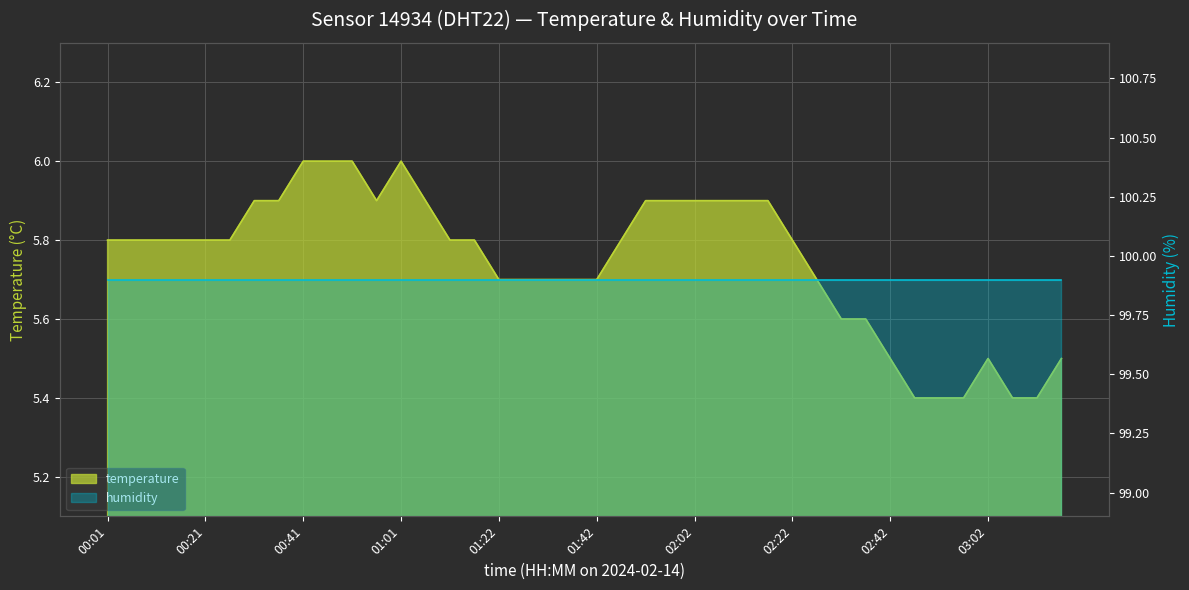

List the labels in order of value, smallest first.

02:47, 02:52, 02:57, 03:08, 03:13, 02:42, 03:02, 03:18, 02:32, 02:37, 01:22, 01:27, 01:32, 01:37, 01:42, 02:27, 00:01, 00:06, 00:11, 00:16, 00:21, 00:26, 01:11, 01:17, 01:47, 02:22, 00:31, 00:36, 00:56, 01:06, 01:52, 01:57, 02:02, 02:07, 02:12, 02:17, 00:41, 00:46, 00:51, 01:01